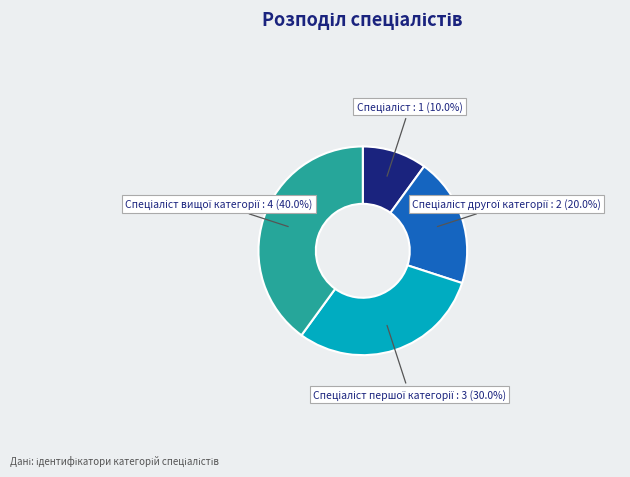

Does any single category account for the majority?

No